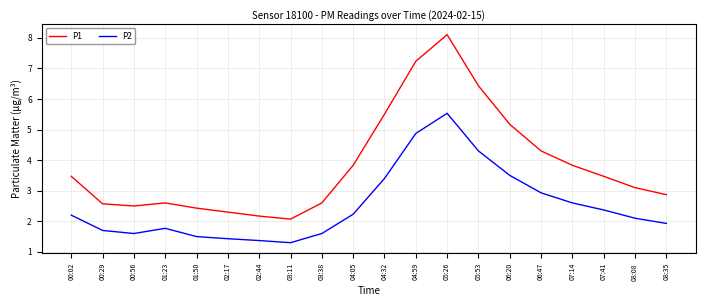

Which series changed the most between 01:23 and 08:35?

P1